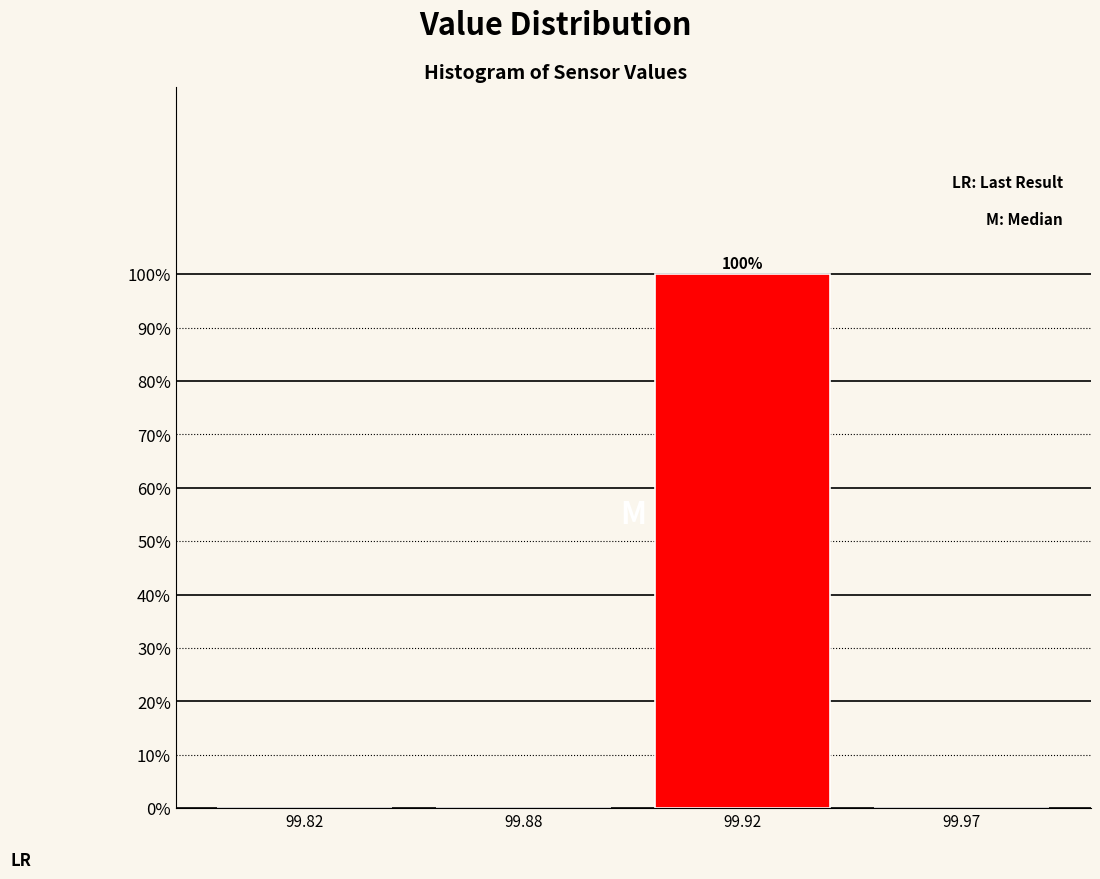

Reading left to right, what are all the values shown in this chart?

99.82=0	99.88=0	99.92=100	99.97=0